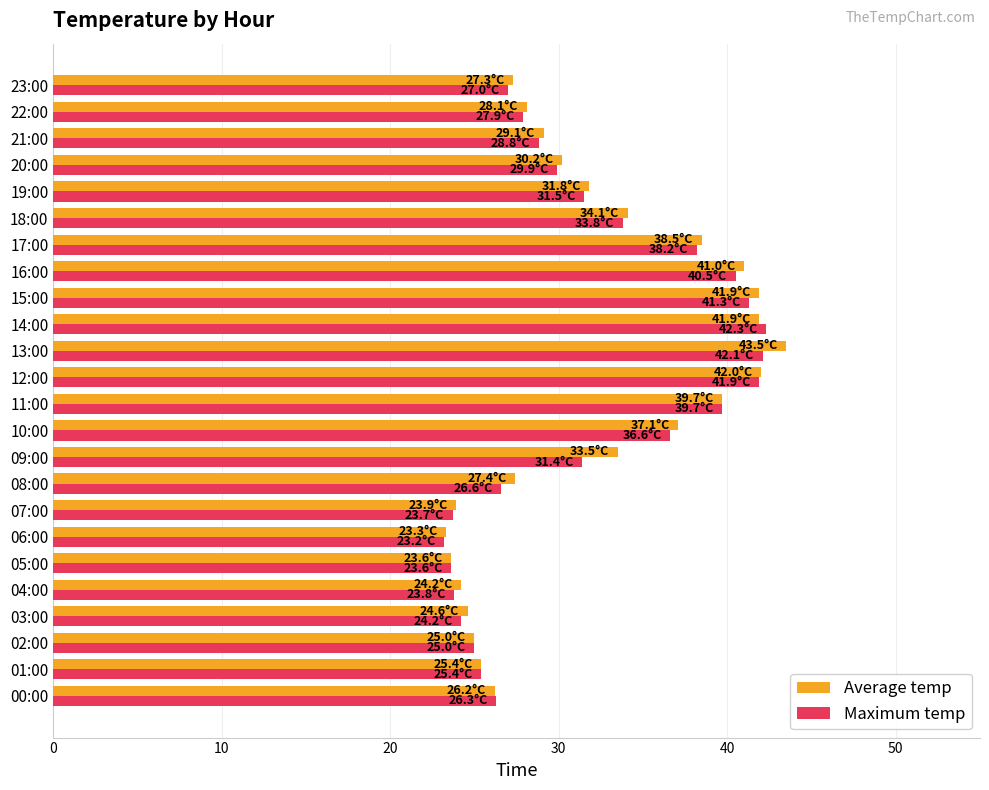

What is the difference between the second highest and second lowest values in the Maximum temp series?

18.5